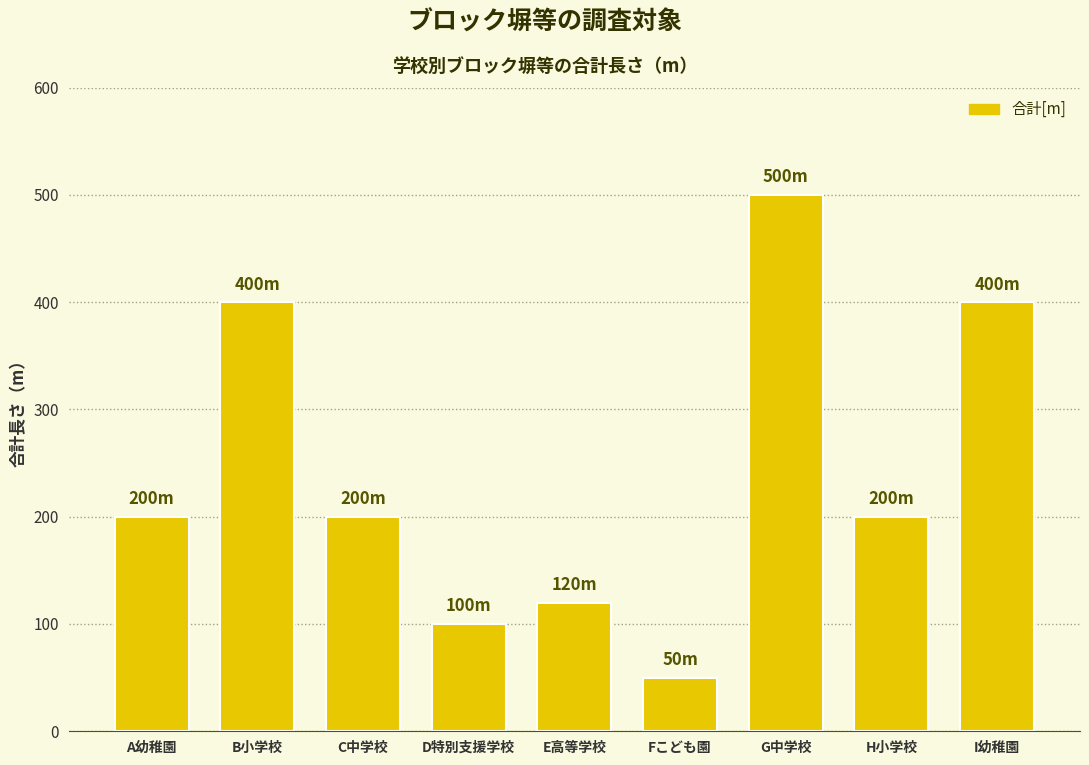

The chart shows a value of 50 at Fこども園. True or false?

True